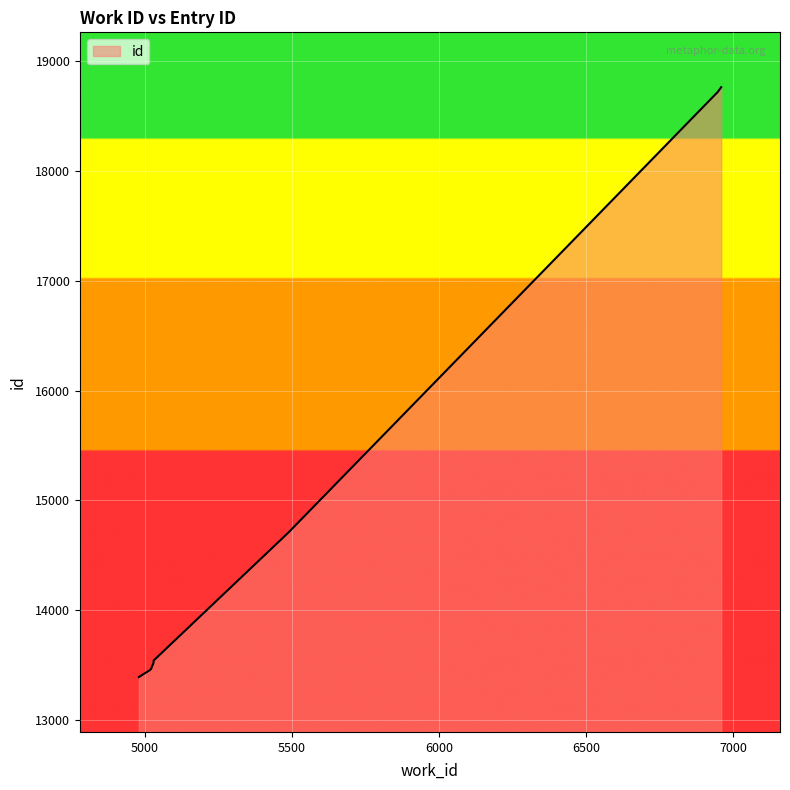

Approximately how many times larger is the value at 5029 compared to 5017?

1.0